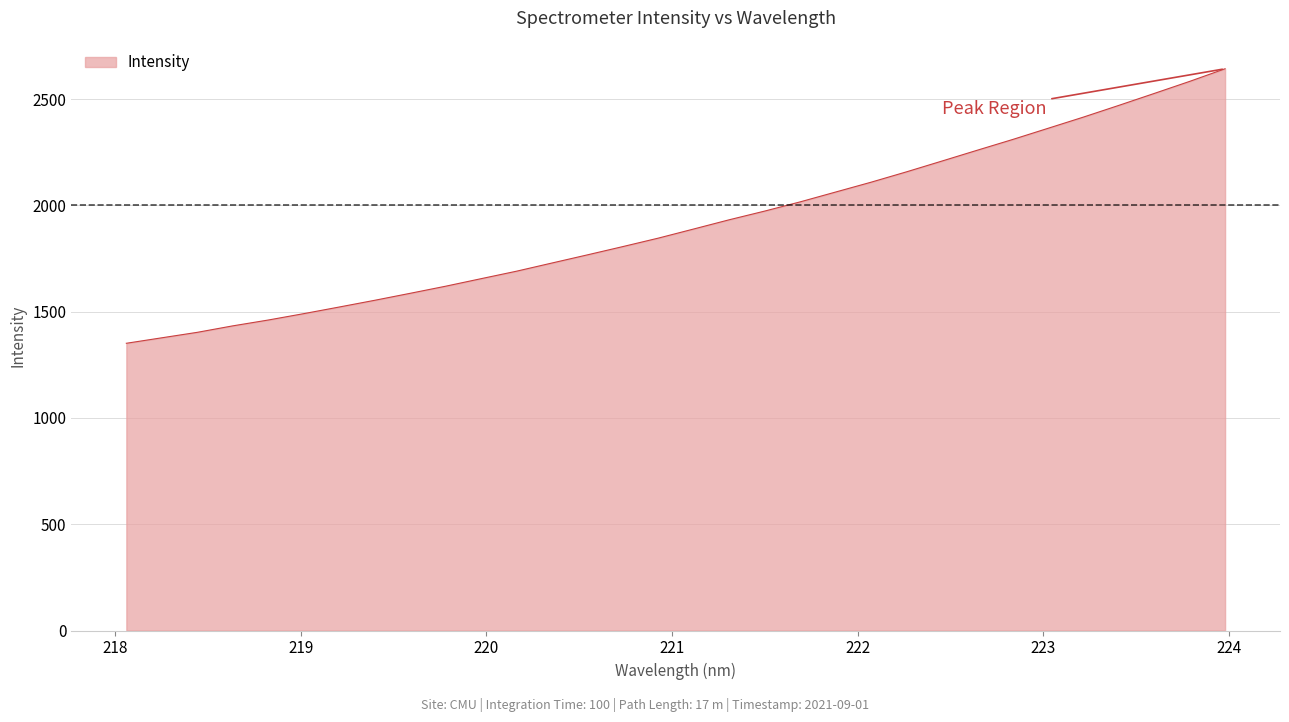

What is the maximum value shown in the chart?

2642.5